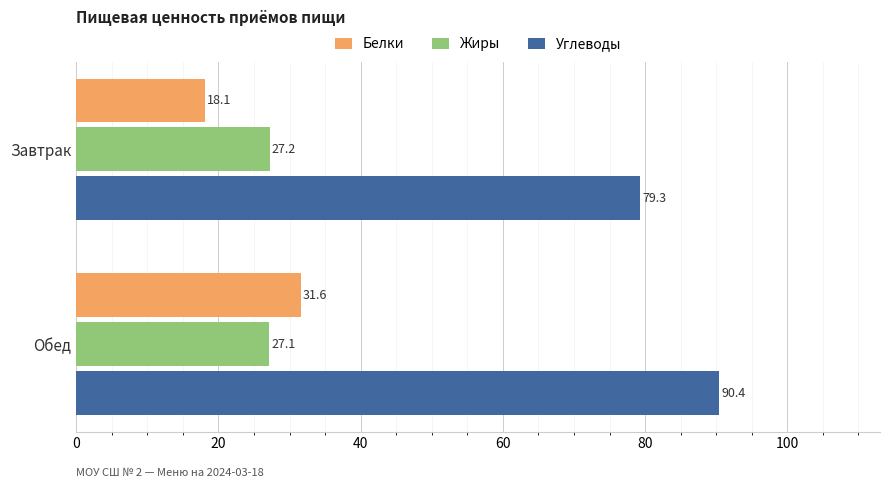

Rank the series by their maximum value, from highest to lowest.

Углеводы, Белки, Жиры